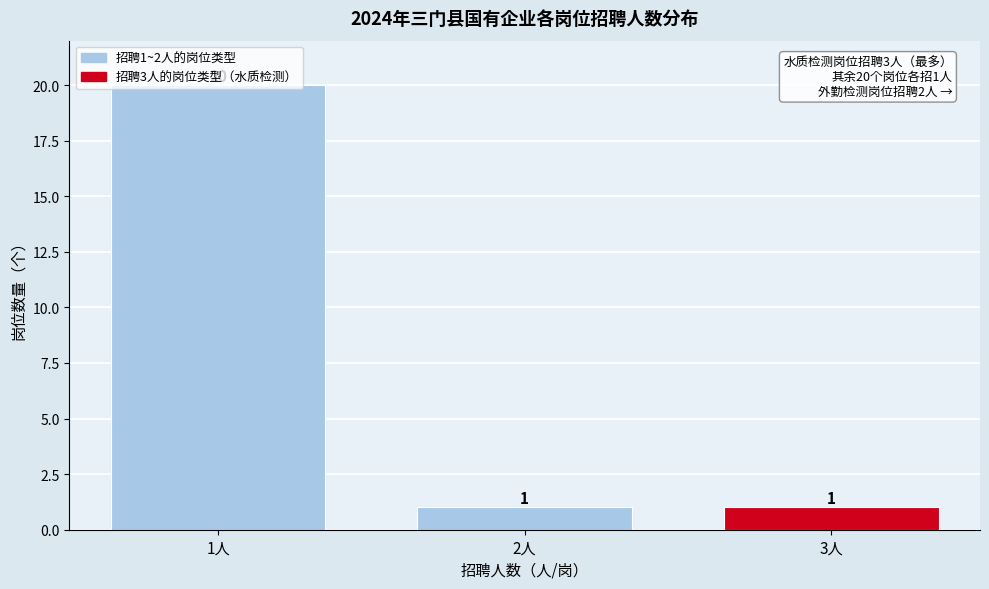

How many values are between 1 and 20?

3